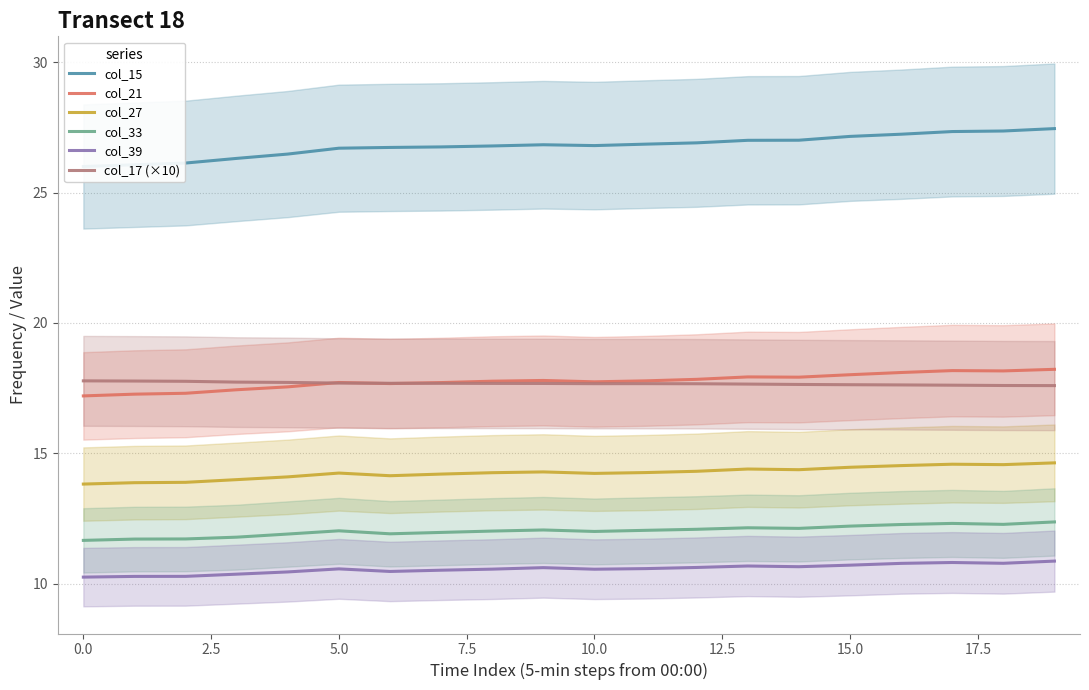

What is the minimum value for col_21?

17.2